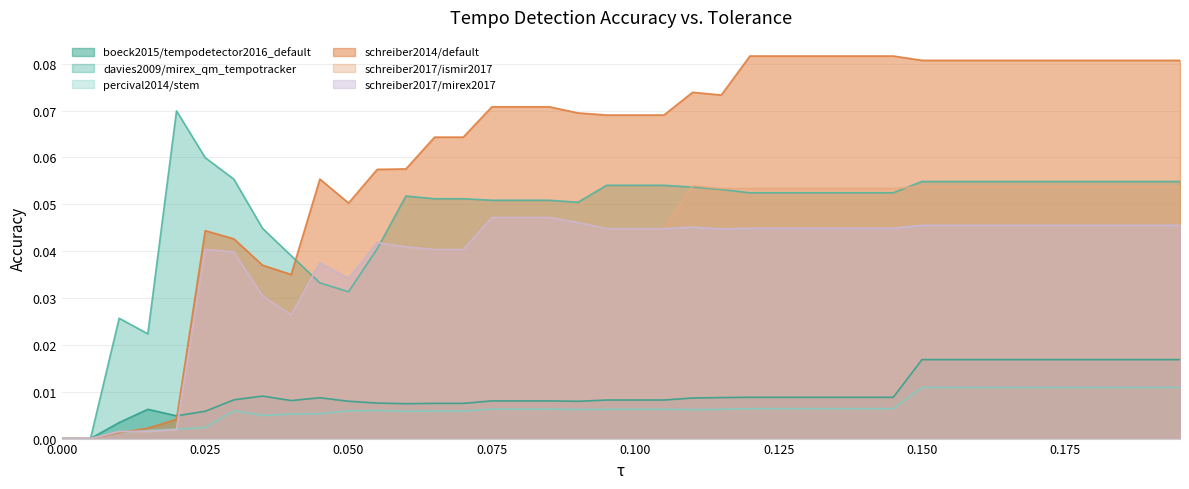

How many percival2014/stem values are between 0 and 1?

40